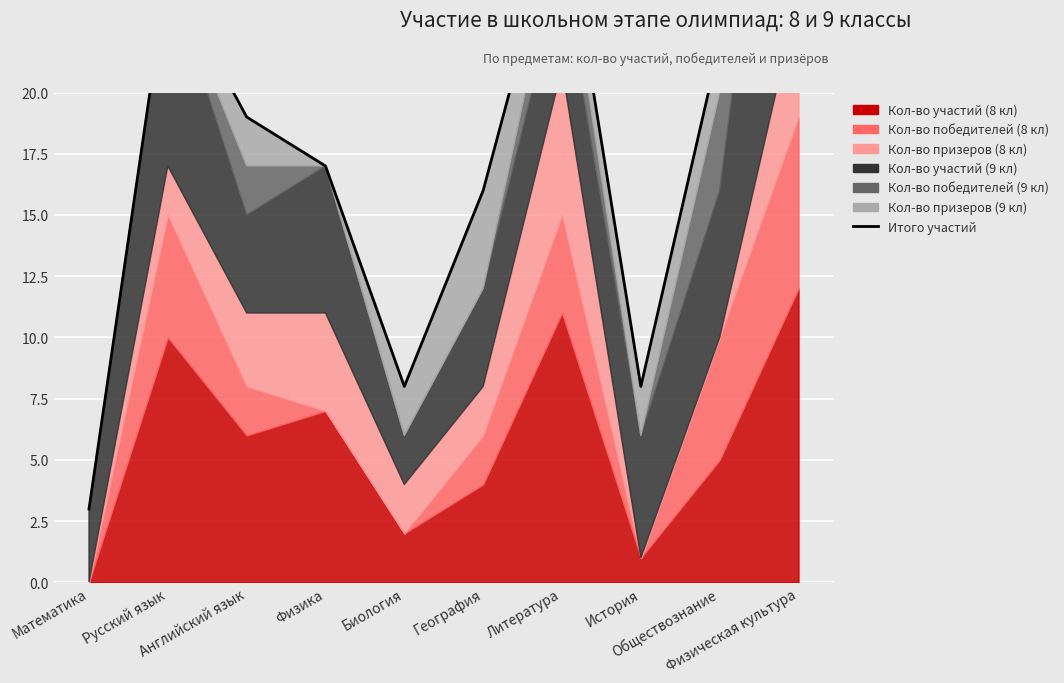

How many points are higher than both their immediate neighbors (excluding endpoints)?

2